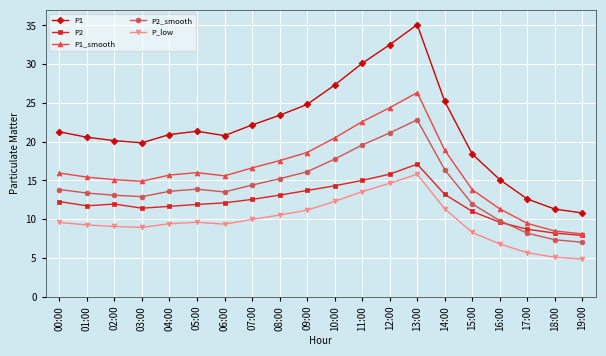

What is the total value across all series at 09:00?

84.4